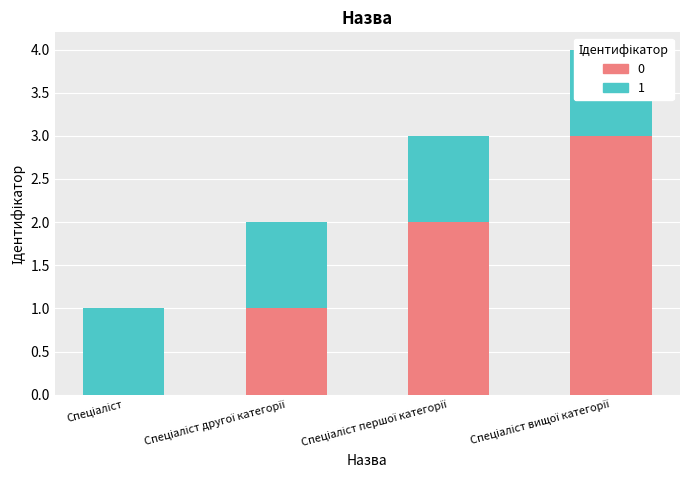

What is the label of the 2nd bar from the right?

Спеціаліст першої категорії